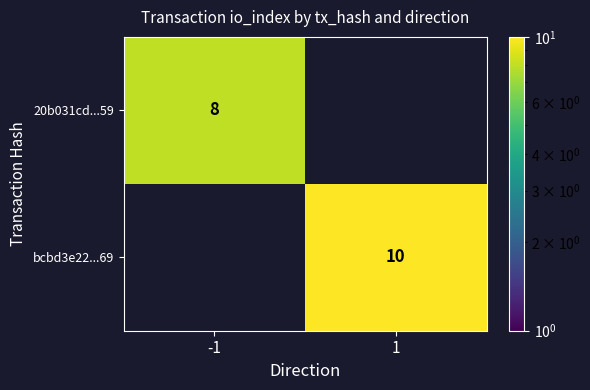

The value of bcbd3e22...69 at 1 is 10. True or false?

True